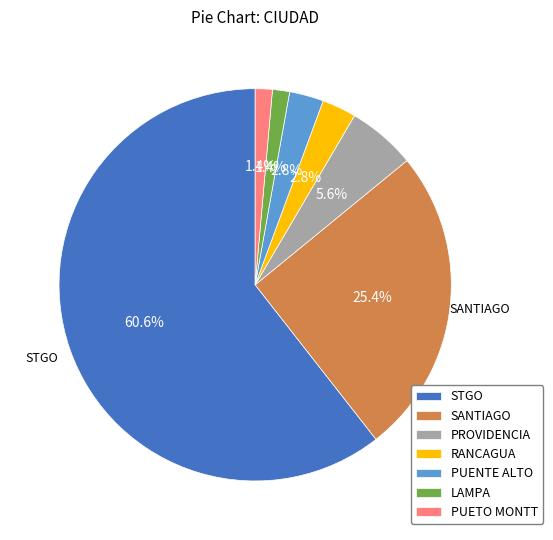

Is it true that PUETO MONTT is 8% of the pie?

False